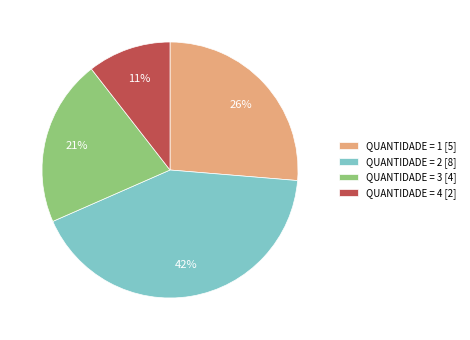

Count the number of slices in the pie.

4